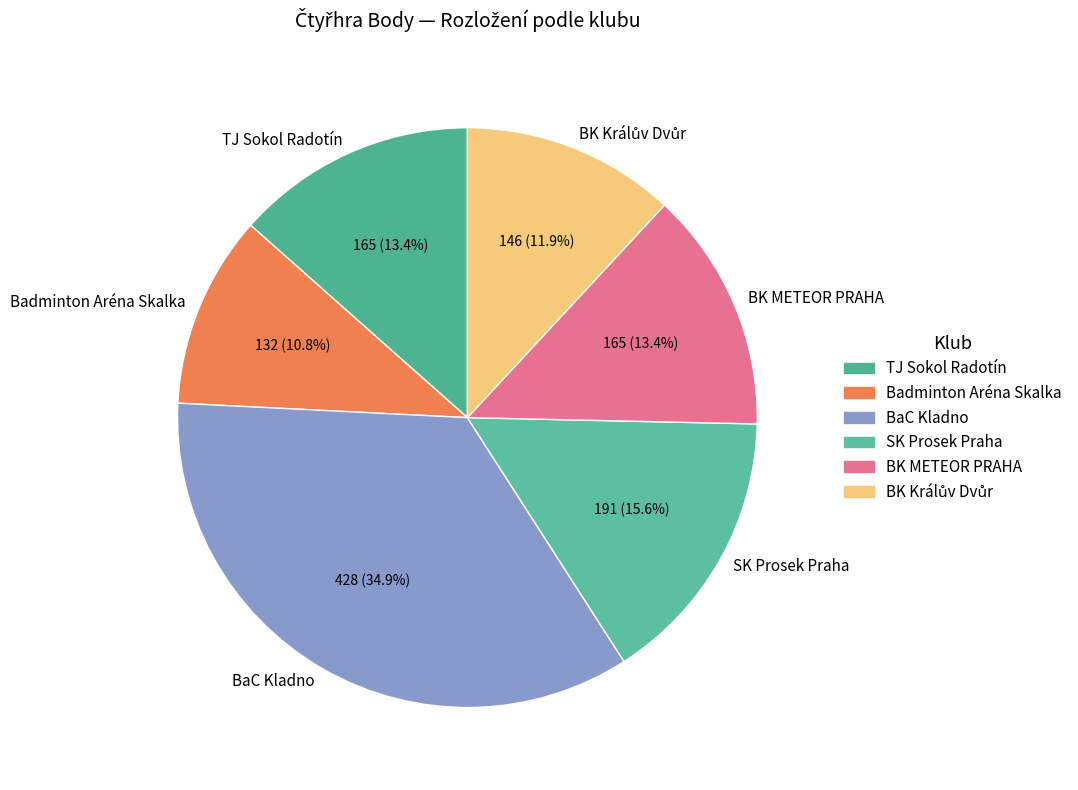

Which slice is the smallest?

Badminton Aréna Skalka